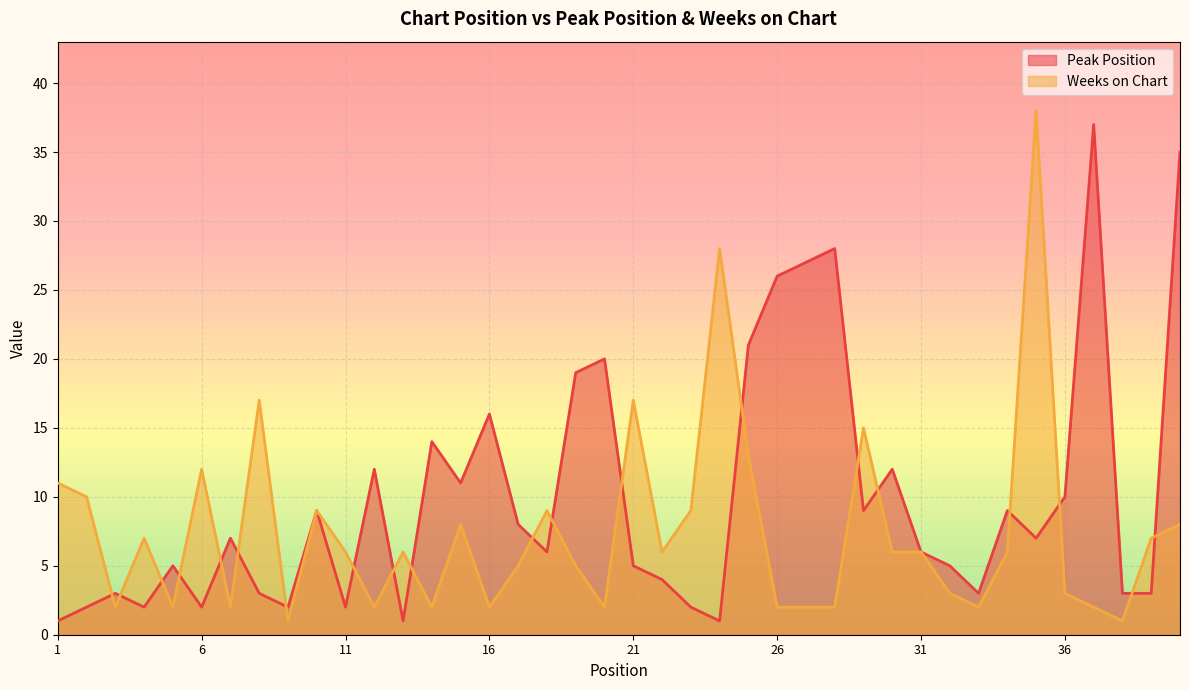

Count the number of categories in the chart.

40